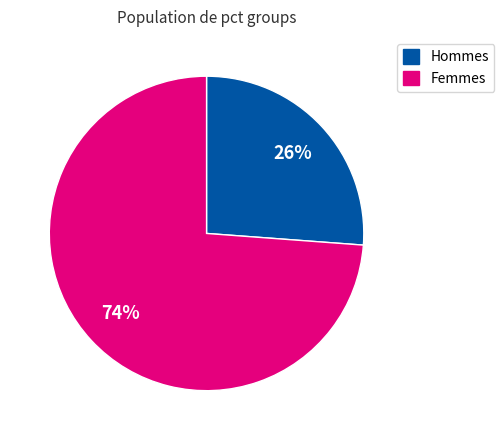

Does any single category account for the majority?

Yes